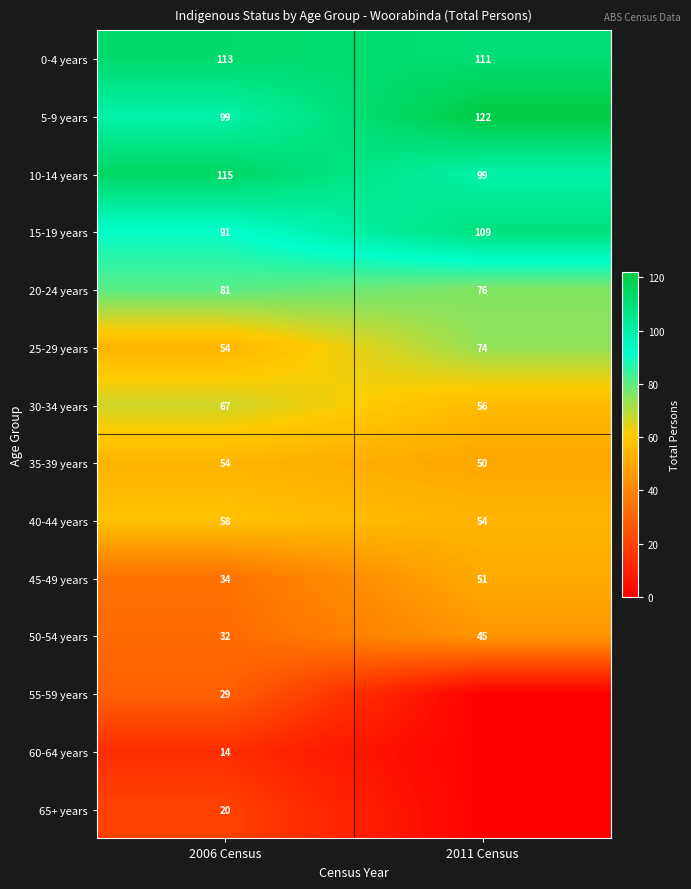

What is the difference between the maximum and minimum values in the 5-9 years series?

23